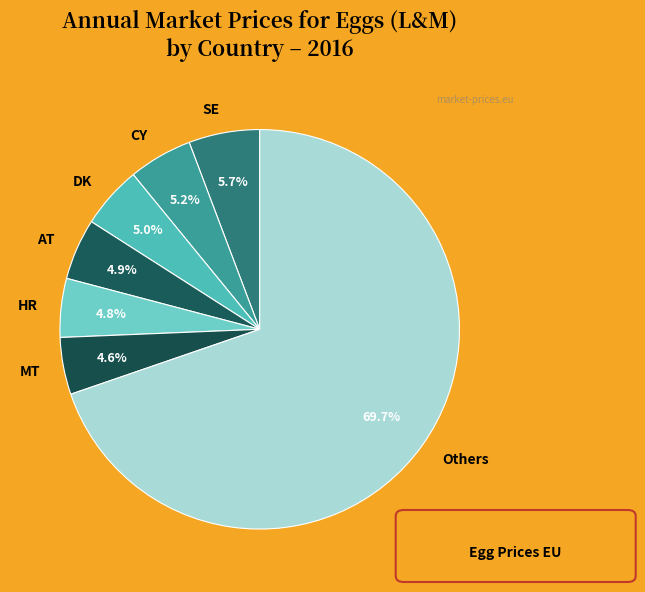

Between SE and DK, which is larger?

SE